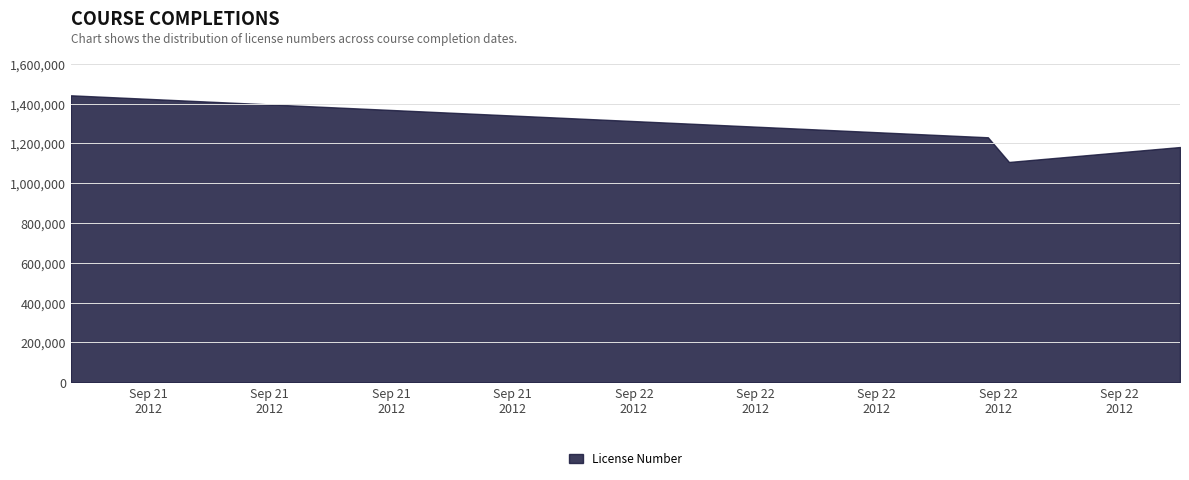

At which category does the chart reach its minimum across all series?

2012-09-22 12:21:28